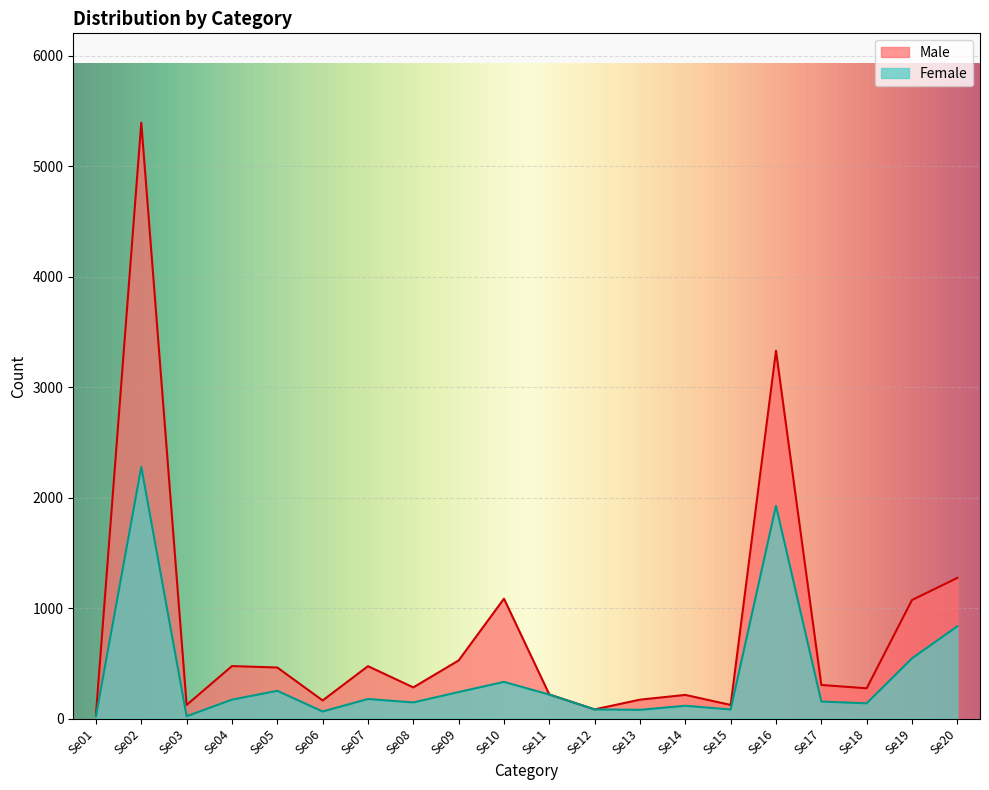

What is the value of the Male point at the 8th from the left?

282